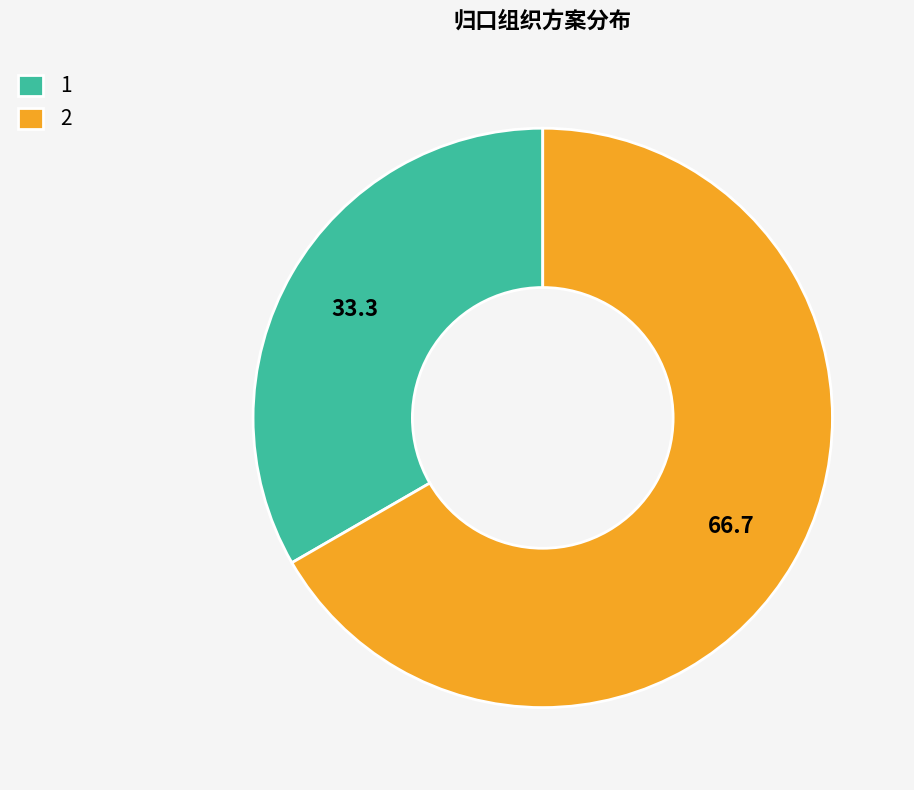

Count the number of slices in the pie.

2